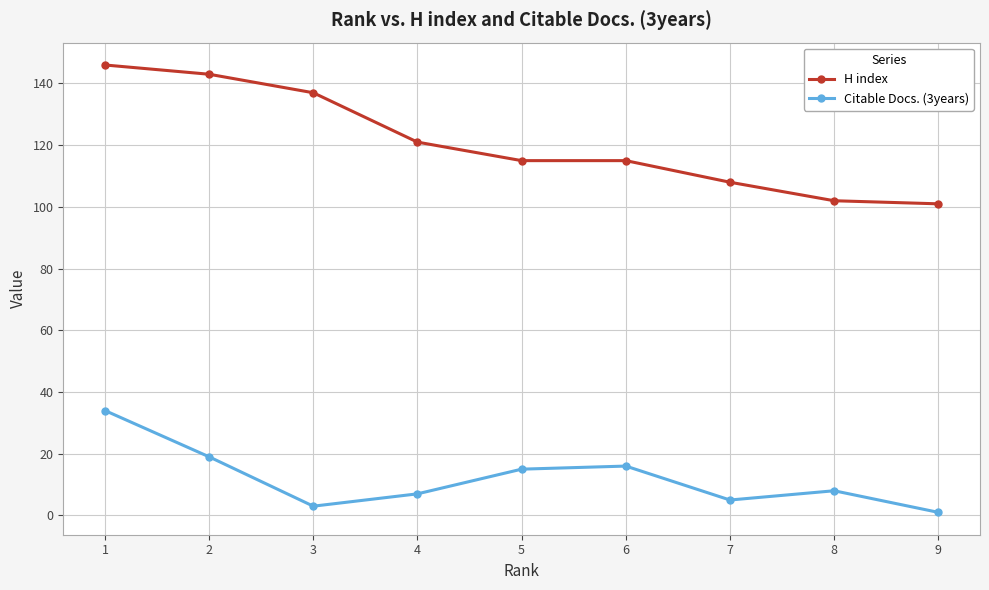

Where is the first local minimum for Citable Docs. (3years)?

3